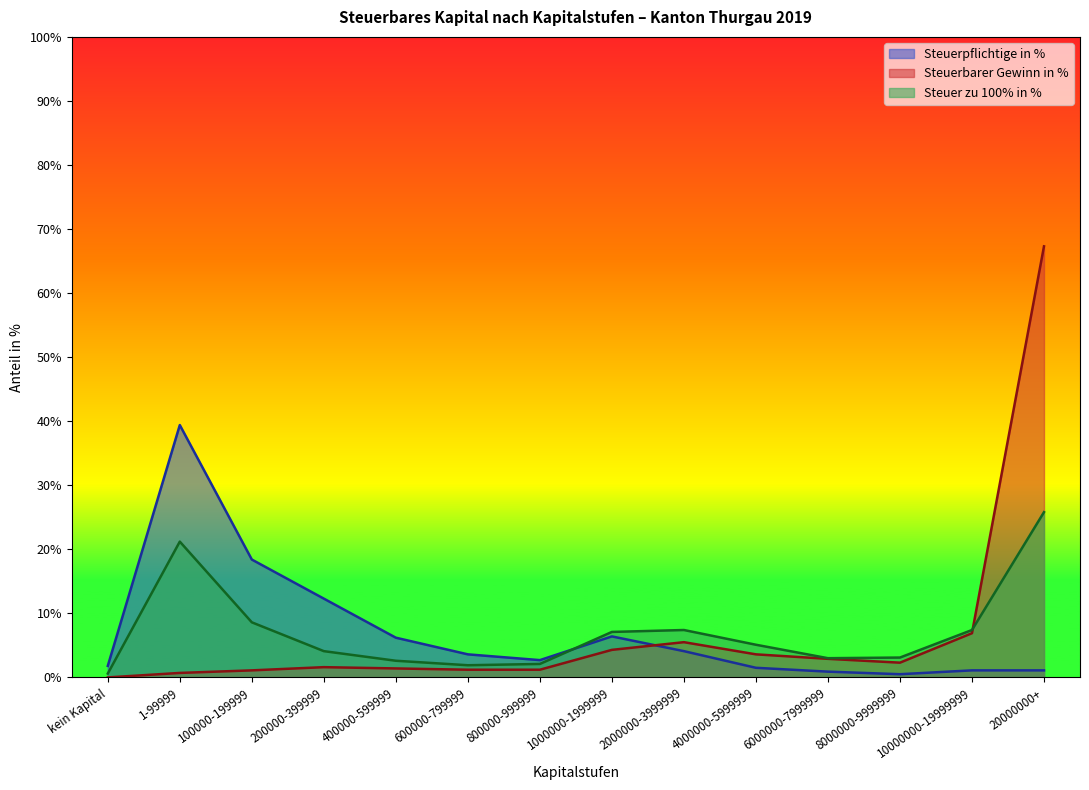

How many data points in Steuerbarer Gewinn in % are above 2?

7